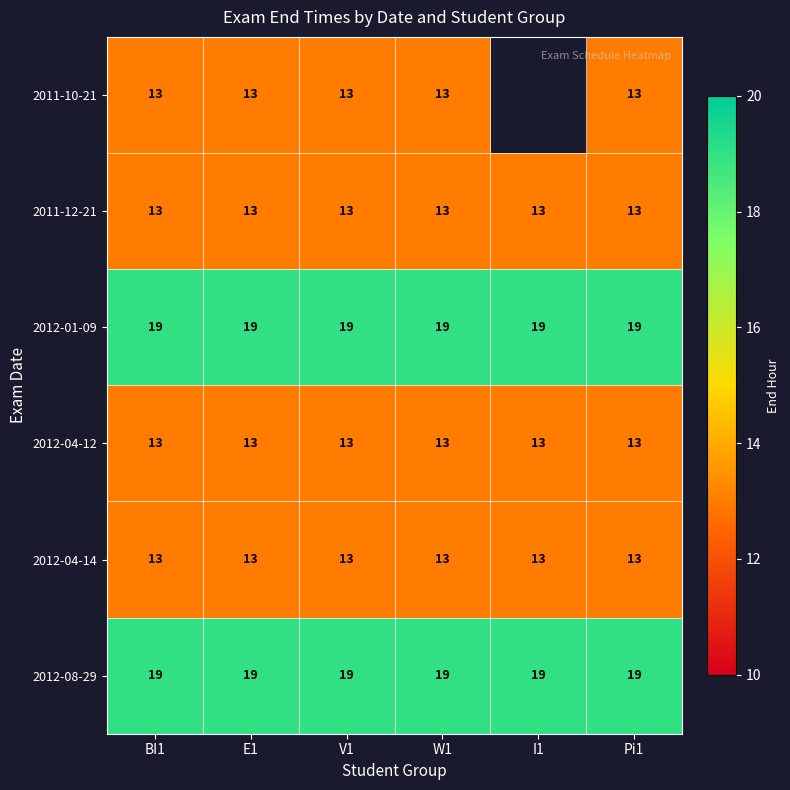

What is the average value of the 2011-12-21 series?

13